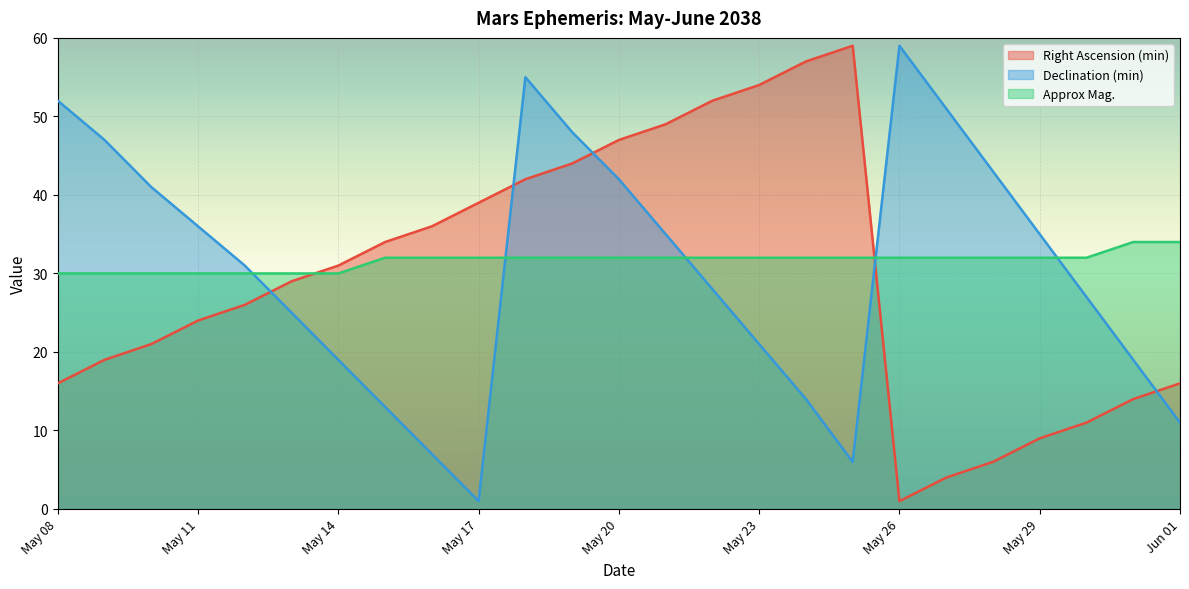

True or false: Declination (min) and Right Ascension (min) cross at least once.

True